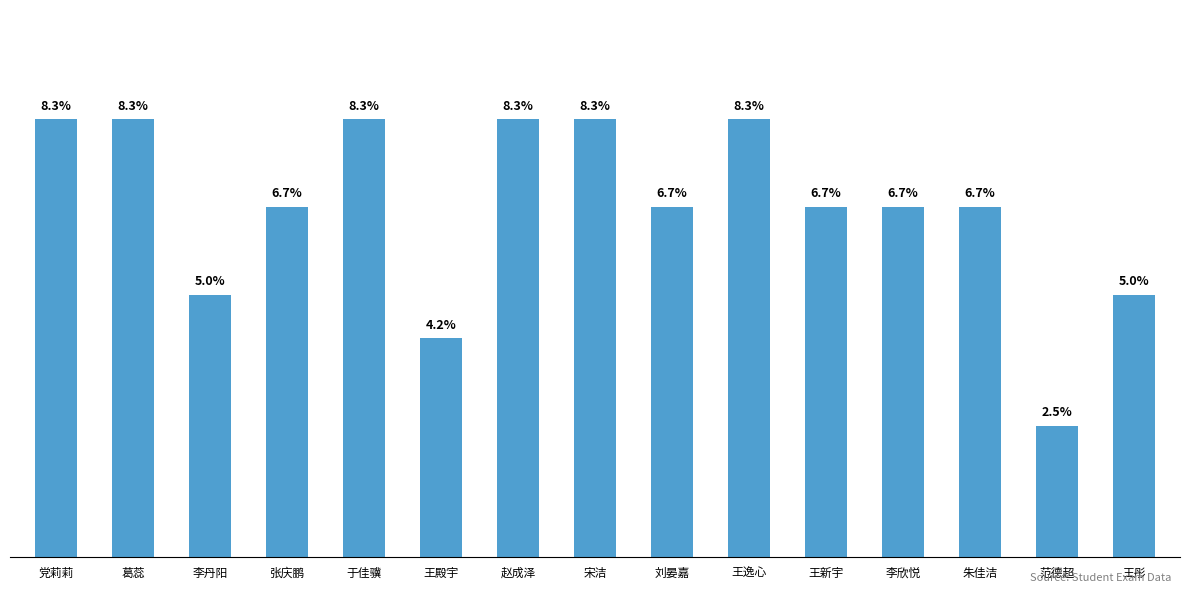

Reading left to right, transcribe all the data shown in this chart.

党莉莉=10	葛蕊=10	李丹阳=6	张庆鹏=8	于佳骥=10	王殿宇=5	赵成泽=10	宋洁=10	刘晏嘉=8	王逸心=10	王新宇=8	李欣悦=8	朱佳洁=8	范德超=3	王彤=6